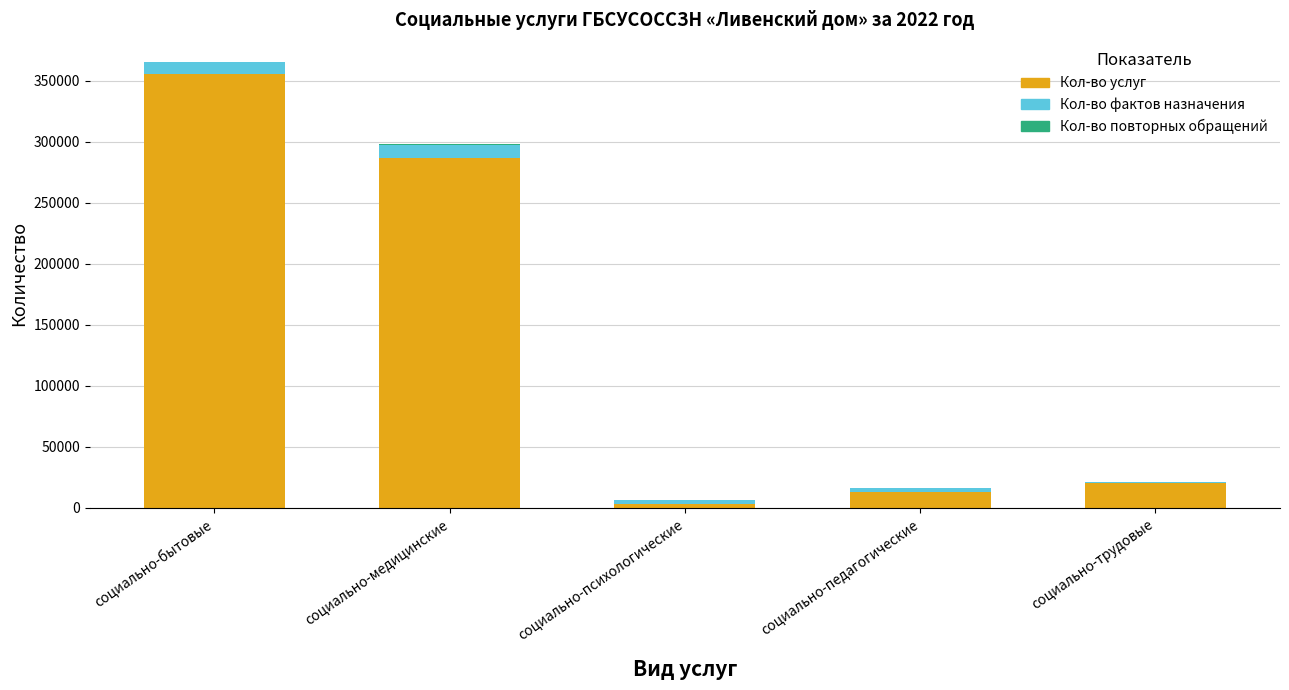

What is the highest value of the Кол-во услуг series?

355871